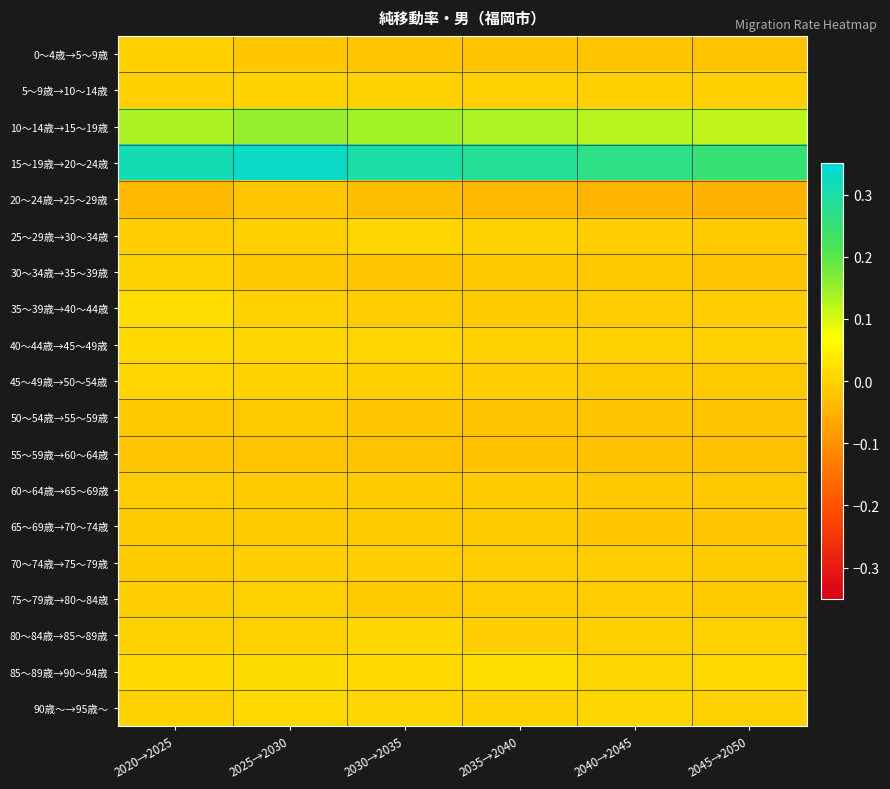

What is the spread (max minus min) of values at 2045→2050?

0.3